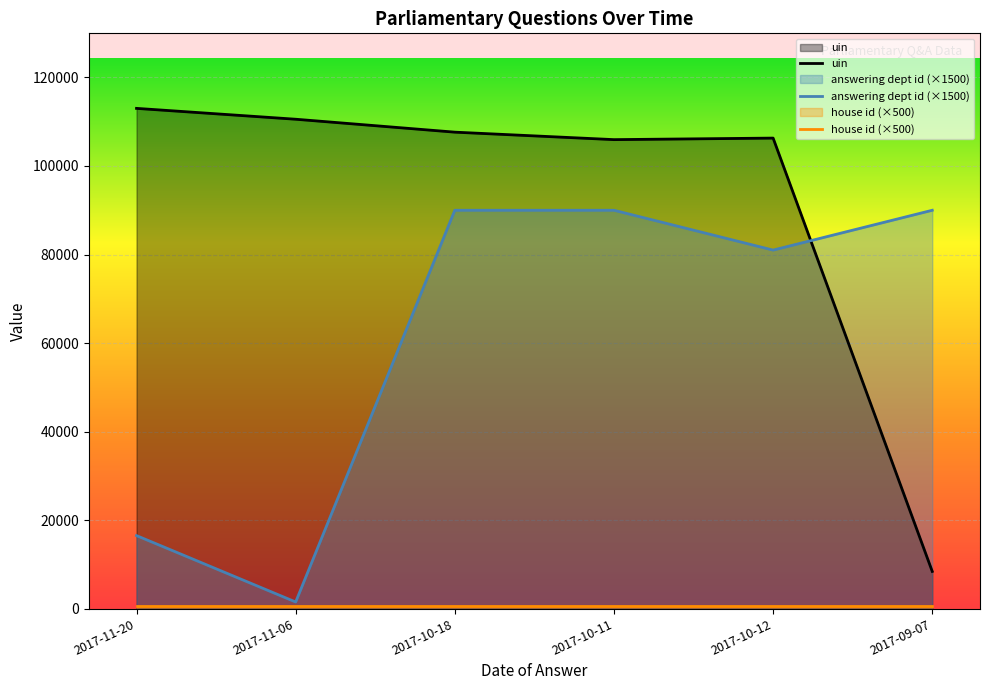

What is the sum of all answering dept id (×1500) values?

369000